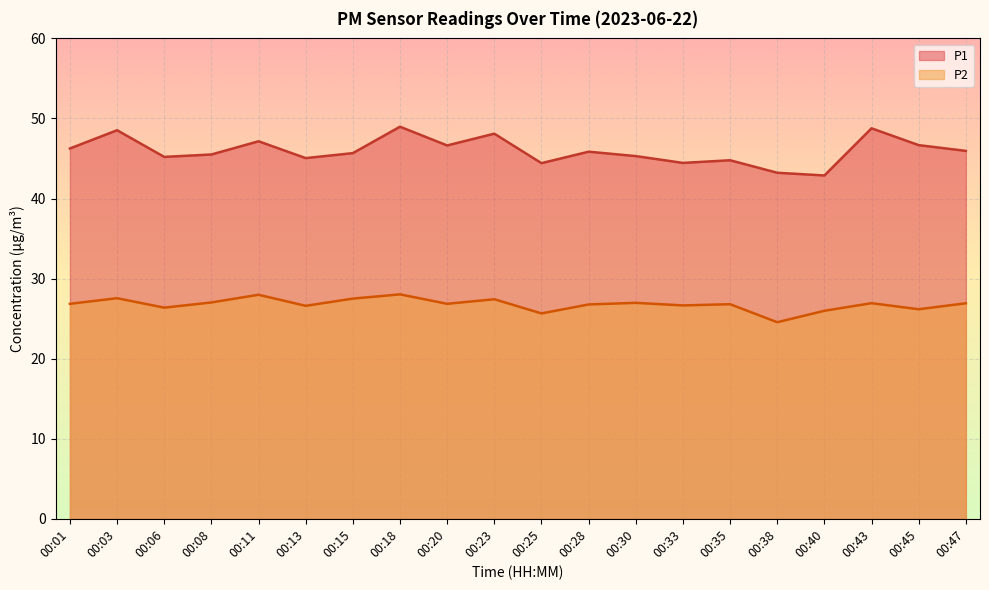

How many lines are shown in the chart?

2